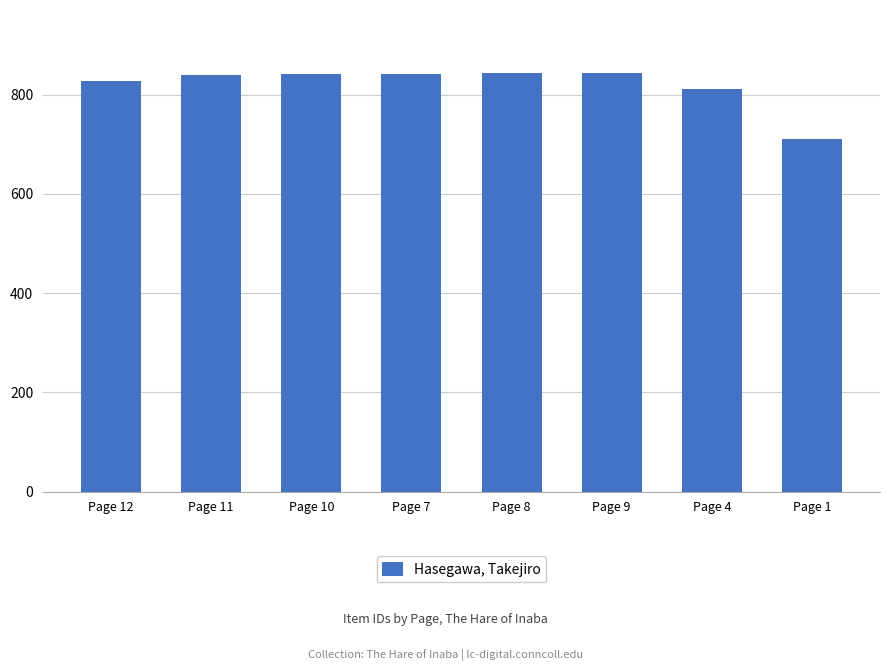

Where is the data nearest to the value 777?

Page 4